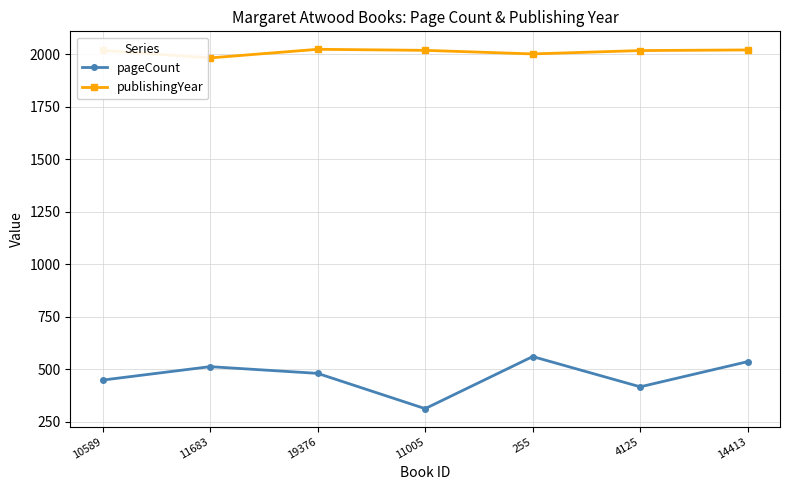

What is the highest value of the publishingYear series?

2023